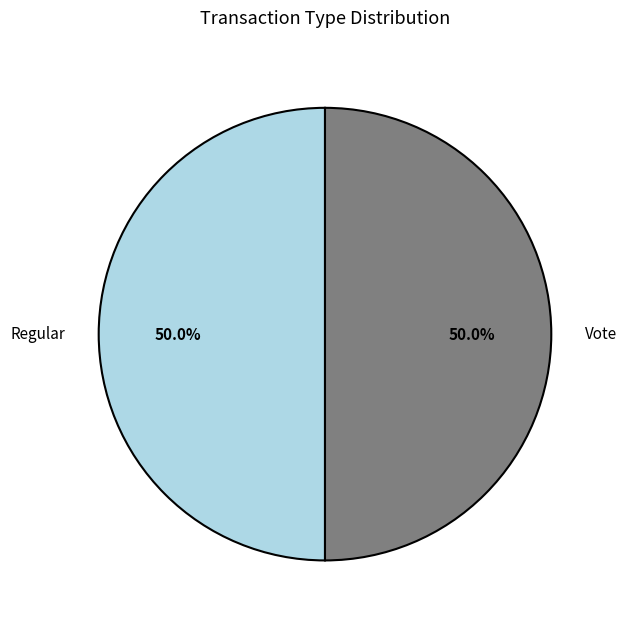

Count the number of slices in the pie.

2